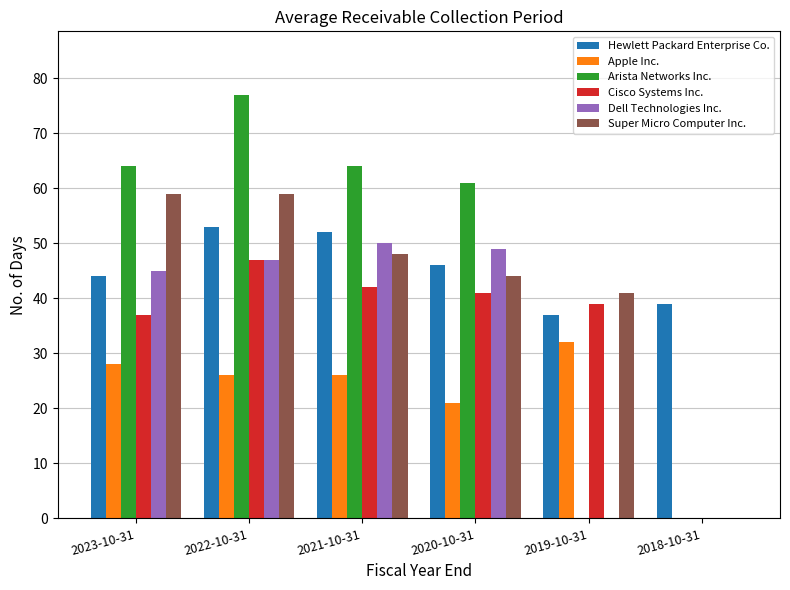

Which category has the highest value across all series?

2022-10-31